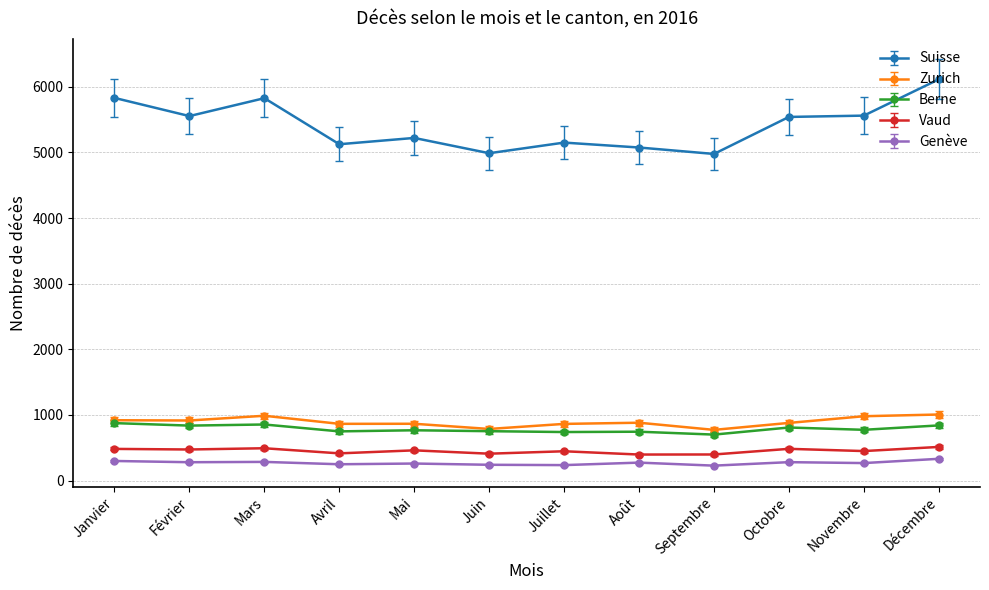

What position from the right is Juin?

7